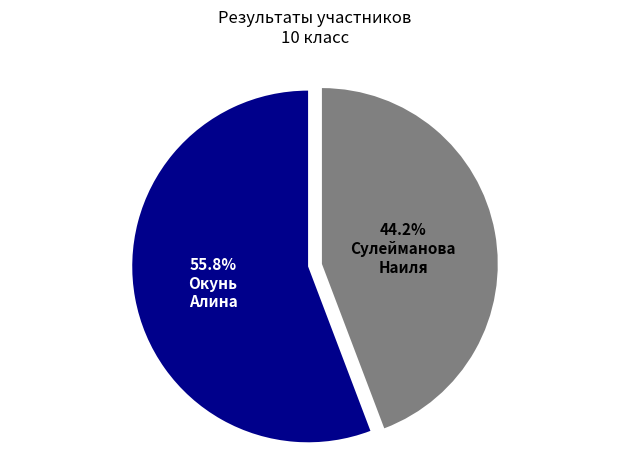

Is there a majority slice in this chart?

Yes